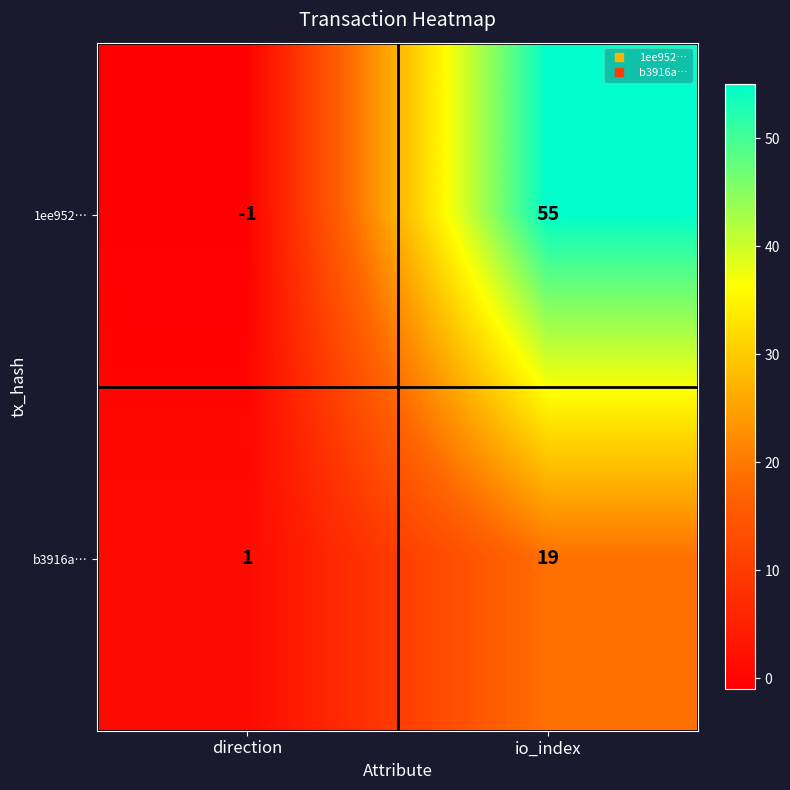

Where is 1ee952… nearest to the value 27?

direction